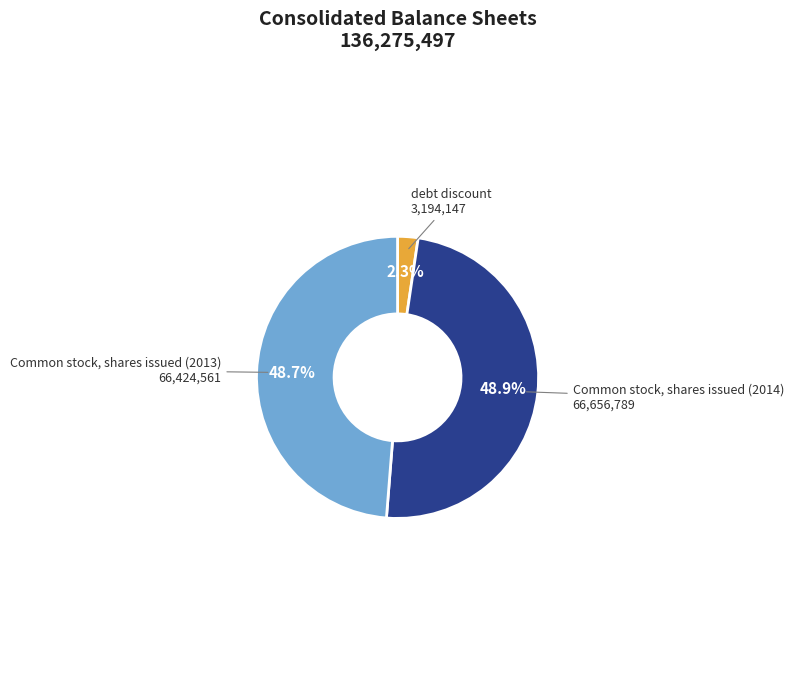

What is the ratio of the value at Common stock, shares issued (2013) to the value at Common stock, shares issued (2014)?

1.0